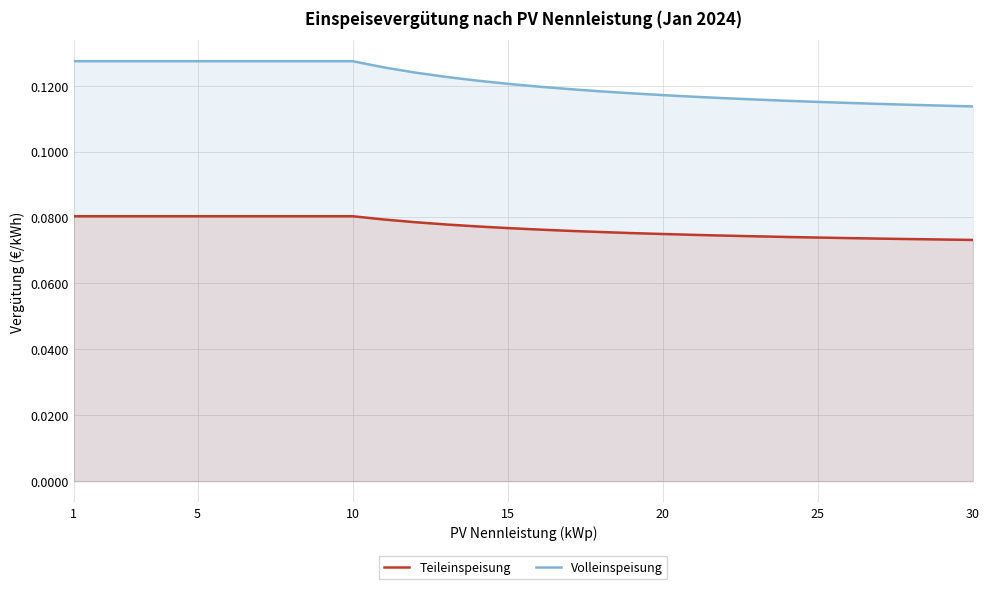

Which series has the largest total across all categories?

Volleinspeisung